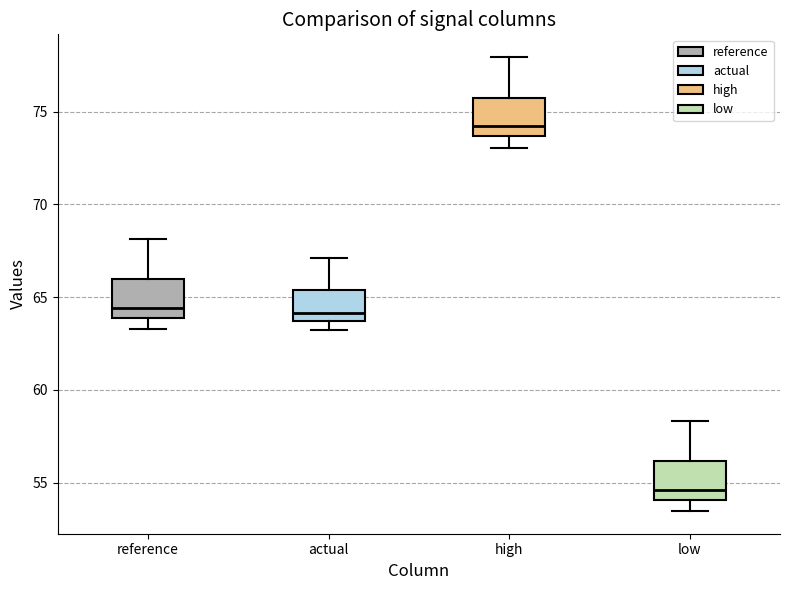

Reading left to right, transcribe this box plot: for each box, give where its median line is, the range the box spans, and where its two whiskers end, as read against the y-axis. The values are not printed on the chart, so give them approximately, as read against the axis.

reference: median 64.5, box 64.0 to 66.0, whiskers 63.5 to 68.0
actual: median 64.0, box 63.5 to 65.5, whiskers 63.0 to 67.0
high: median 74.0, box 73.5 to 76.0, whiskers 73.0 to 78.0
low: median 54.5, box 54.0 to 56.0, whiskers 53.5 to 58.5